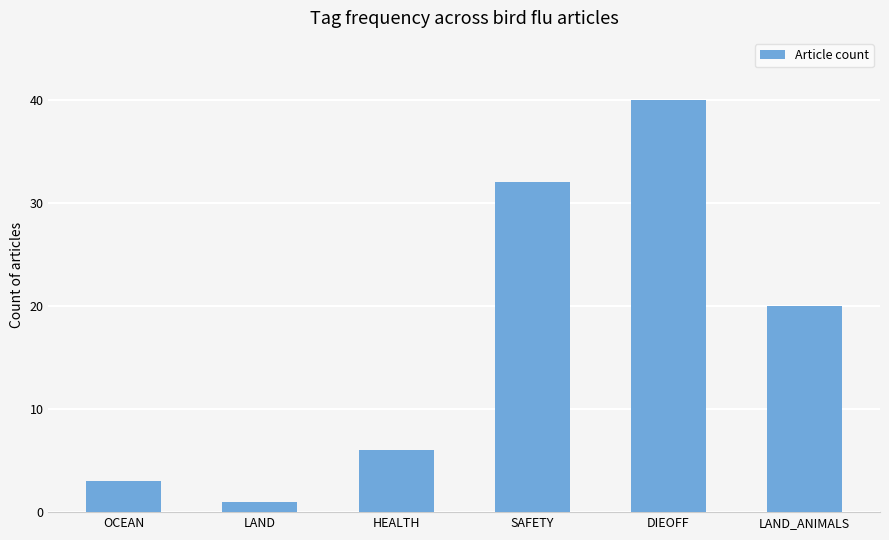

What is the maximum value shown in the chart?

40